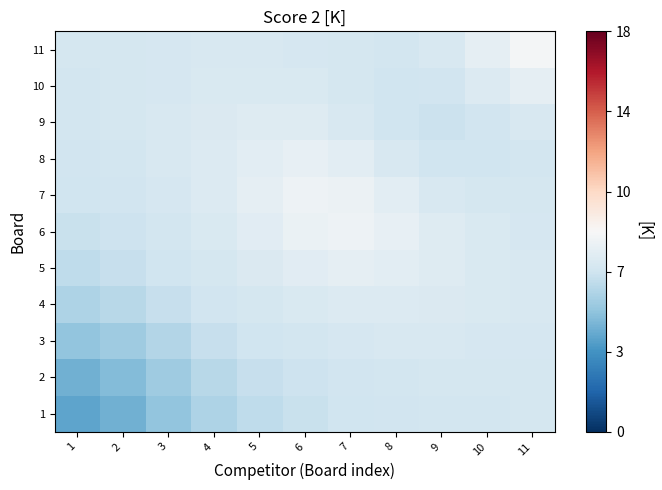

Rank the series at 1 from lowest to highest value.

1, 2, 3, 4, 5, 6, 7, 8, 9, 10, 11